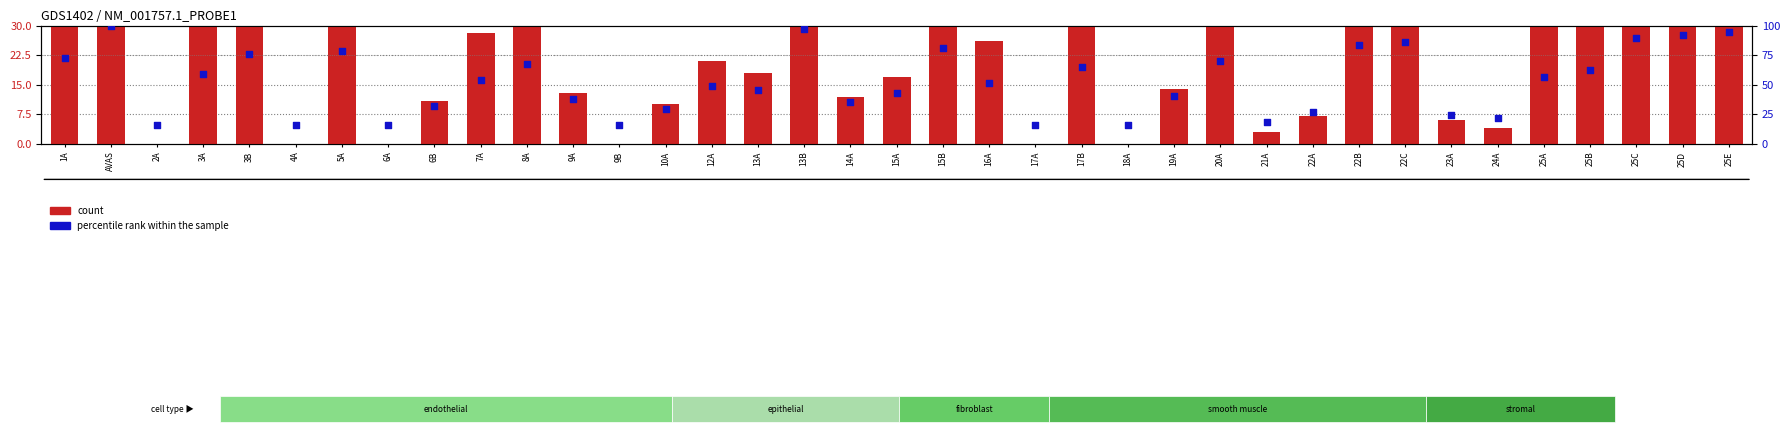

Which series reaches the maximum Y coordinate?

count